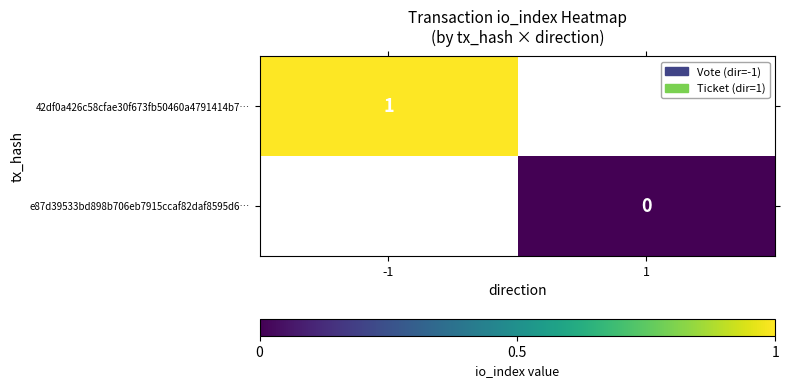

Between -1 and 1, which is larger?

1